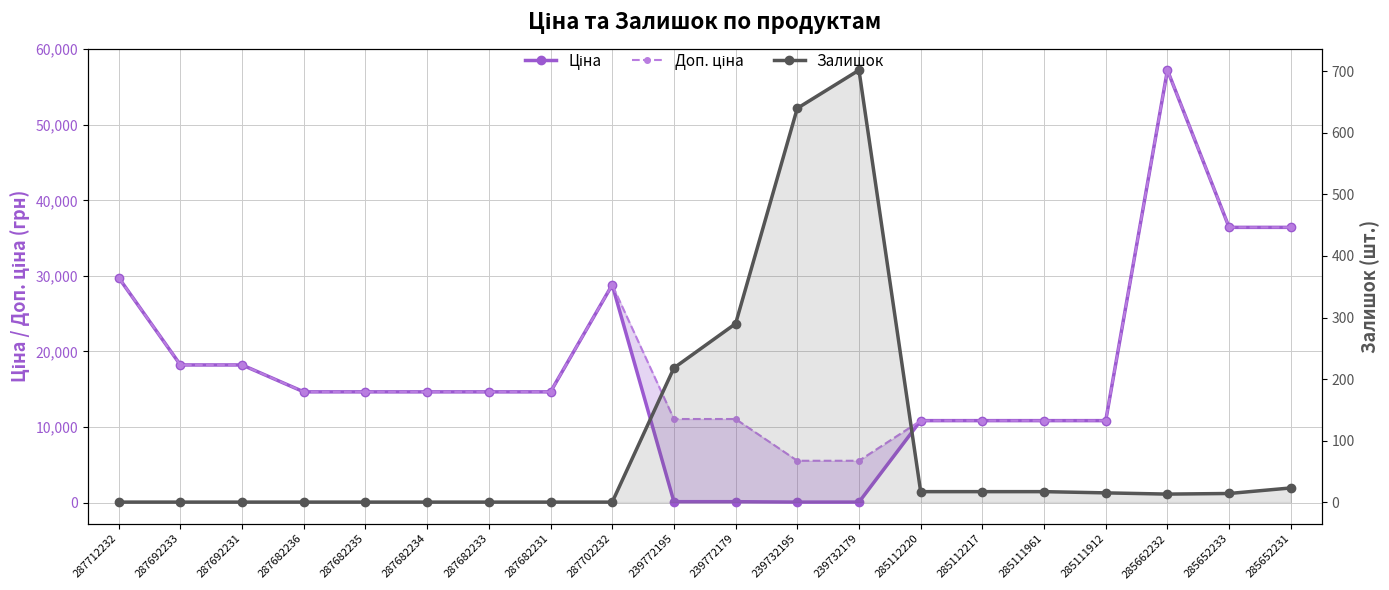

What is the spread (max minus min) of values at 287702232?

28821.8